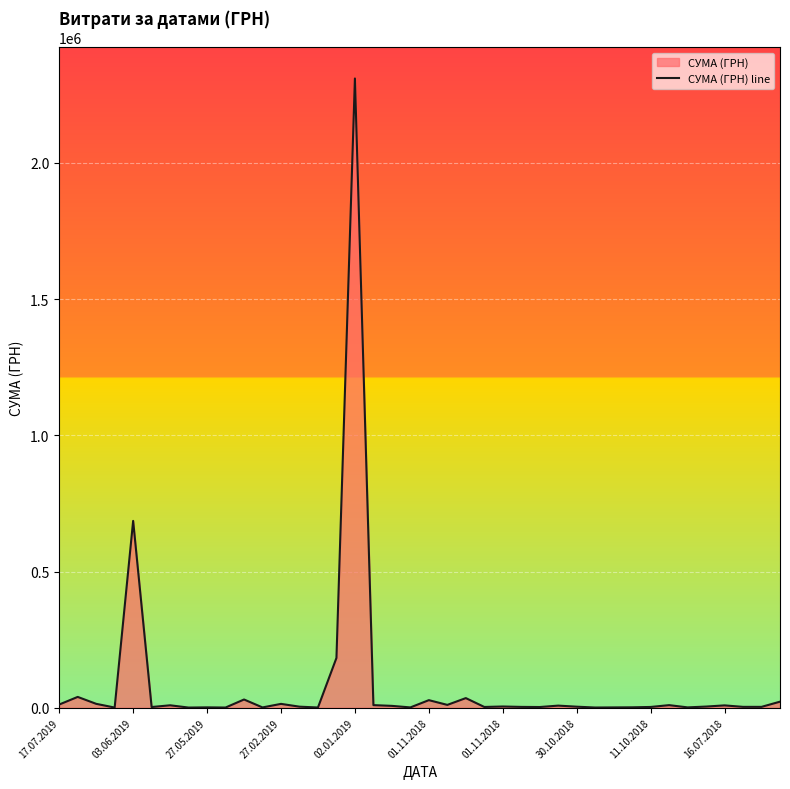

What is the difference between the values at 16.07.2018 and 11.10.2018?

5771.0